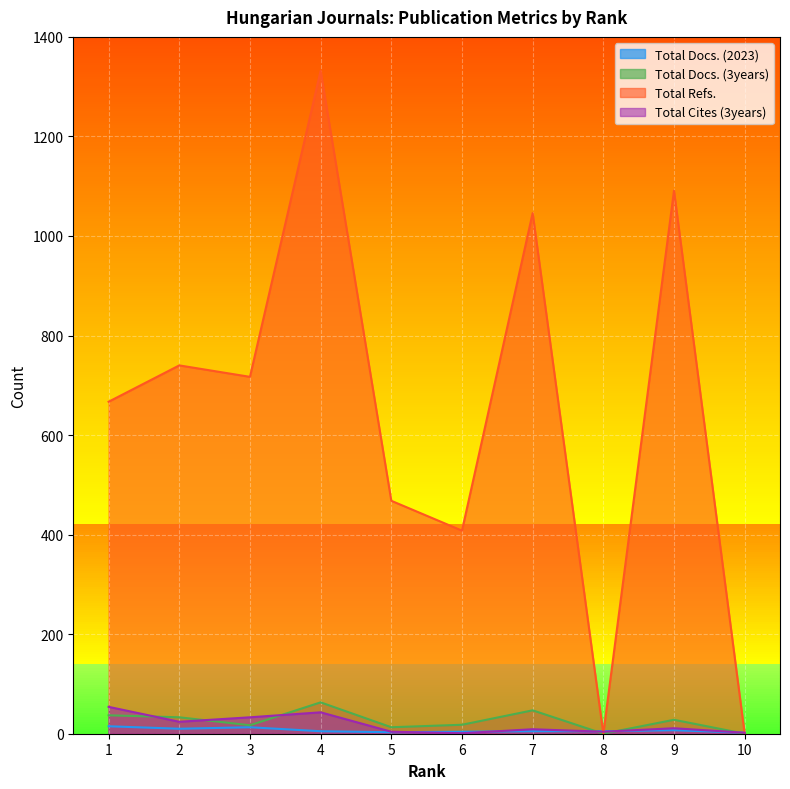

What is the sum of all Total Docs. (2023) values?

69